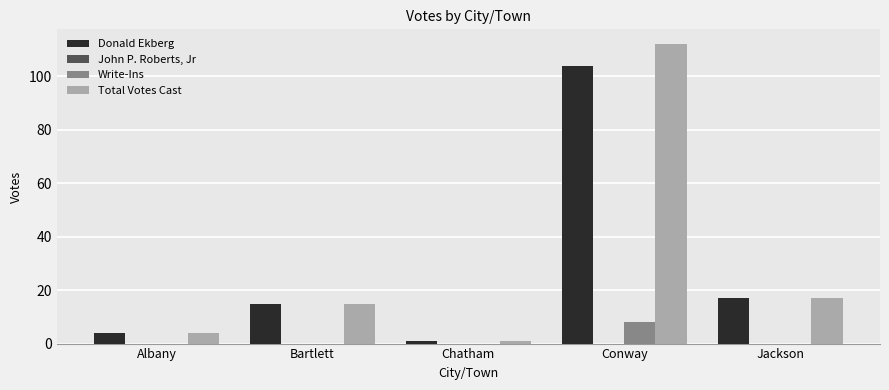

True or false: Write-Ins has a value of -5 at Bartlett.

False